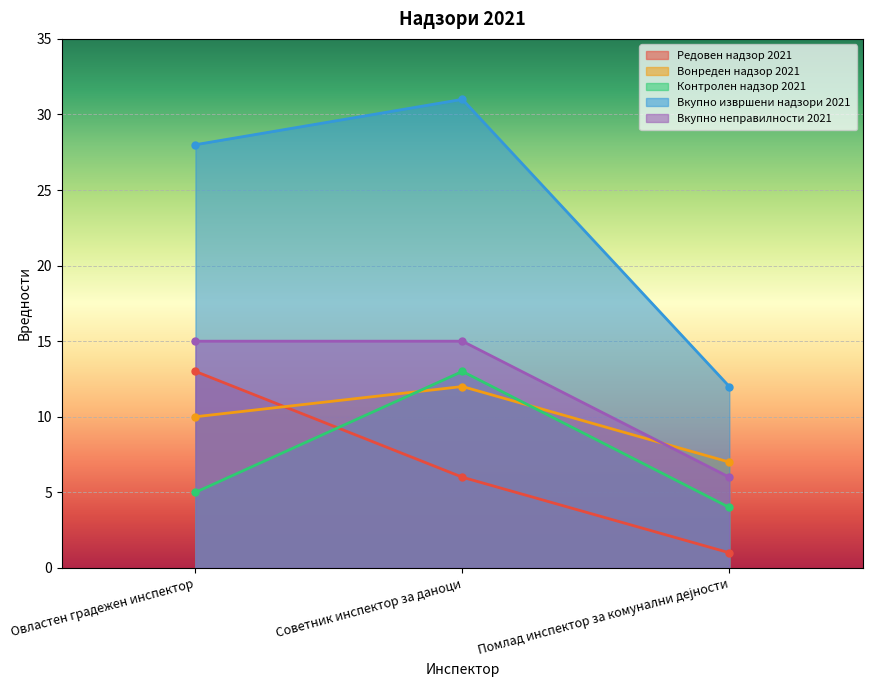

Where is Вкупно извршени надзори 2021 nearest to the value 21?

Овластен градежен инспектор